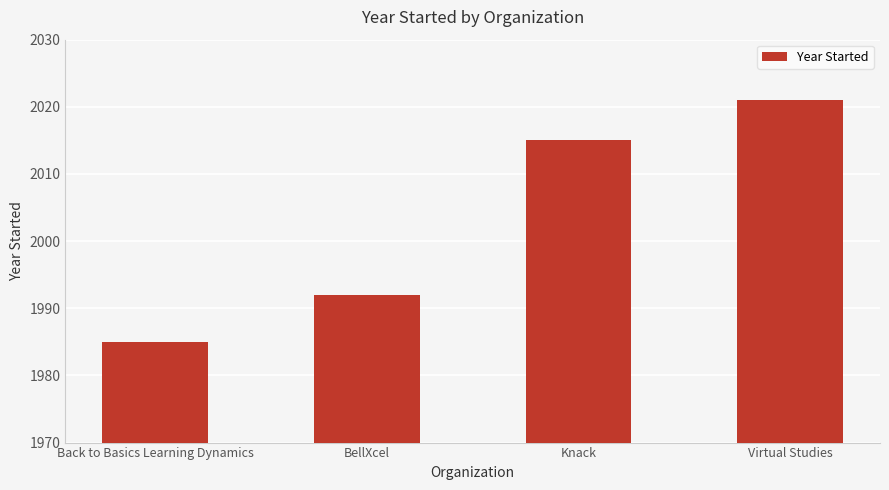

How many series are shown in this chart?

1